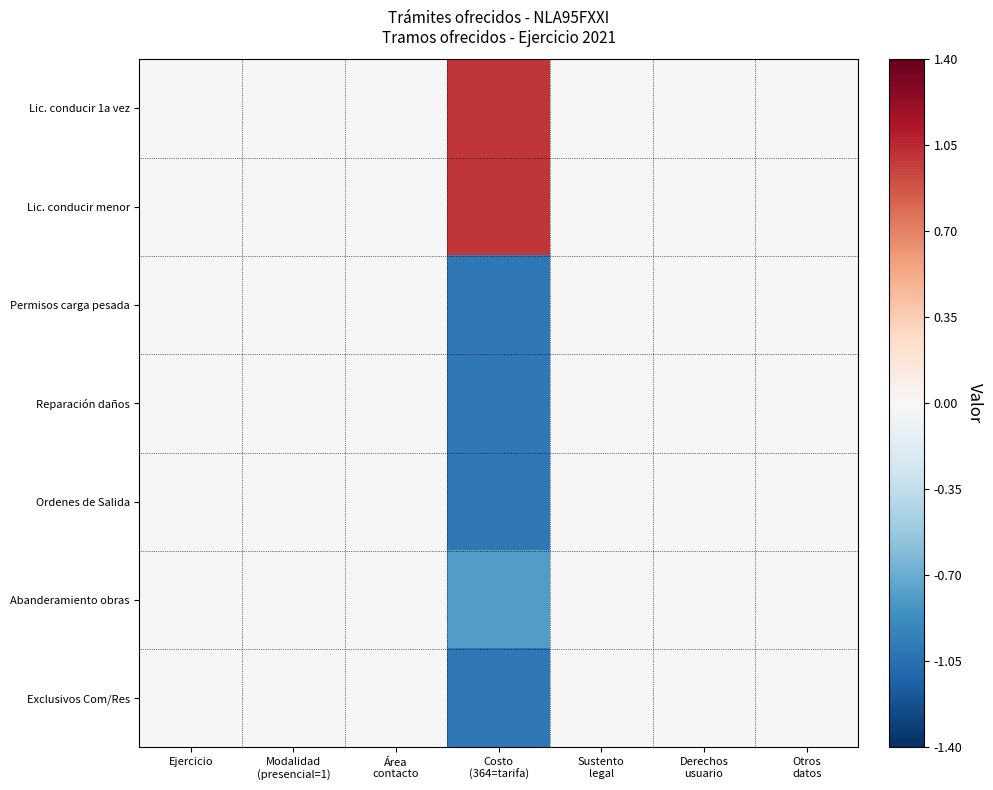

Reading right to left, list all the values displayed in this chart.

Lic. conducir 1a vez: Otros
datos=0.0	Derechos
usuario=0.0	Sustento
legal=0.0	Costo
(364=tarifa)=1.0	Área
contacto=0.0	Modalidad
(presencial=1)=0.0	Ejercicio=0.0
Lic. conducir menor: Otros
datos=0.0	Derechos
usuario=0.0	Sustento
legal=0.0	Costo
(364=tarifa)=1.0	Área
contacto=0.0	Modalidad
(presencial=1)=0.0	Ejercicio=0.0
Permisos carga pesada: Otros
datos=0.0	Derechos
usuario=0.0	Sustento
legal=0.0	Costo
(364=tarifa)=-1.0	Área
contacto=0.0	Modalidad
(presencial=1)=0.0	Ejercicio=0.0
Reparación daños: Otros
datos=0.0	Derechos
usuario=0.0	Sustento
legal=0.0	Costo
(364=tarifa)=-1.0	Área
contacto=0.0	Modalidad
(presencial=1)=0.0	Ejercicio=0.0
Ordenes de Salida: Otros
datos=0.0	Derechos
usuario=0.0	Sustento
legal=0.0	Costo
(364=tarifa)=-1.0	Área
contacto=0.0	Modalidad
(presencial=1)=0.0	Ejercicio=0.0
Abanderamiento obras: Otros
datos=0.0	Derechos
usuario=0.0	Sustento
legal=0.0	Costo
(364=tarifa)=-0.8	Área
contacto=0.0	Modalidad
(presencial=1)=0.0	Ejercicio=0.0
Exclusivos Com/Res: Otros
datos=0.0	Derechos
usuario=0.0	Sustento
legal=0.0	Costo
(364=tarifa)=-1.0	Área
contacto=0.0	Modalidad
(presencial=1)=0.0	Ejercicio=0.0